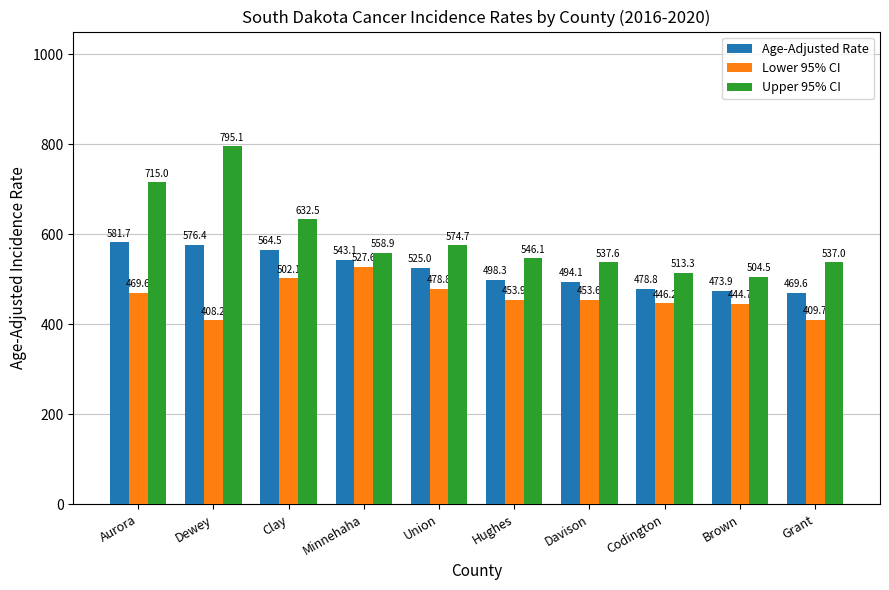

Reading left to right, extract all data points from this chart.

Age-Adjusted Rate: Aurora=581.7	Dewey=576.4	Clay=564.5	Minnehaha=543.1	Union=525.0	Hughes=498.3	Davison=494.1	Codington=478.8	Brown=473.9	Grant=469.6
Lower 95% CI: Aurora=469.6	Dewey=408.2	Clay=502.1	Minnehaha=527.6	Union=478.8	Hughes=453.9	Davison=453.6	Codington=446.2	Brown=444.7	Grant=409.7
Upper 95% CI: Aurora=715.0	Dewey=795.1	Clay=632.5	Minnehaha=558.9	Union=574.7	Hughes=546.1	Davison=537.6	Codington=513.3	Brown=504.5	Grant=537.0